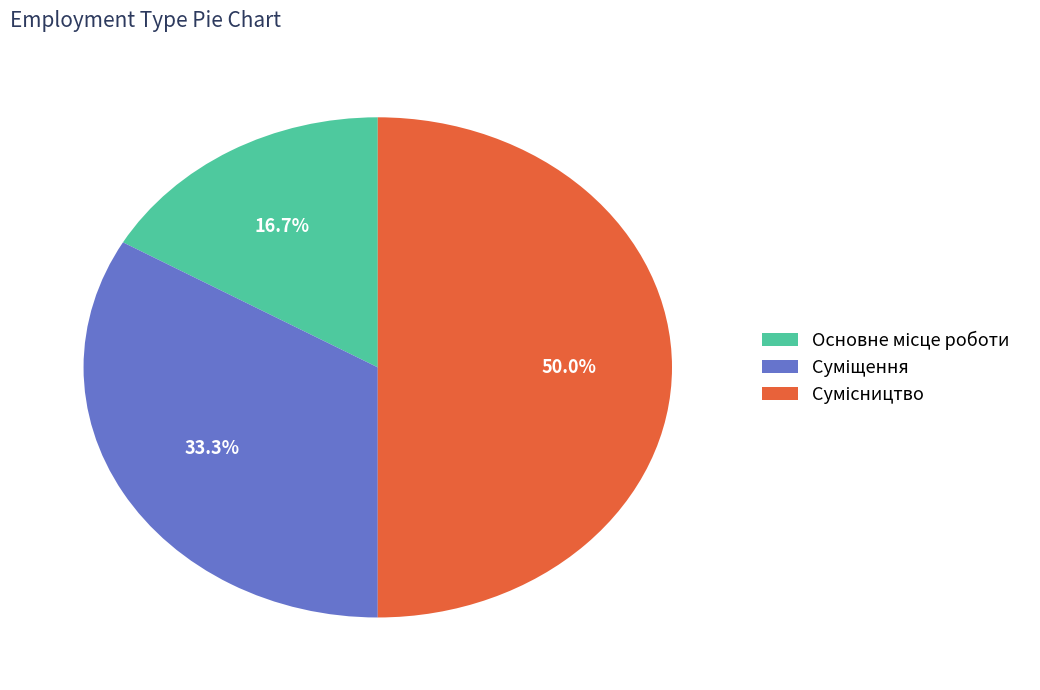

True or false: Основне місце роботи accounts for 17% of the total.

True